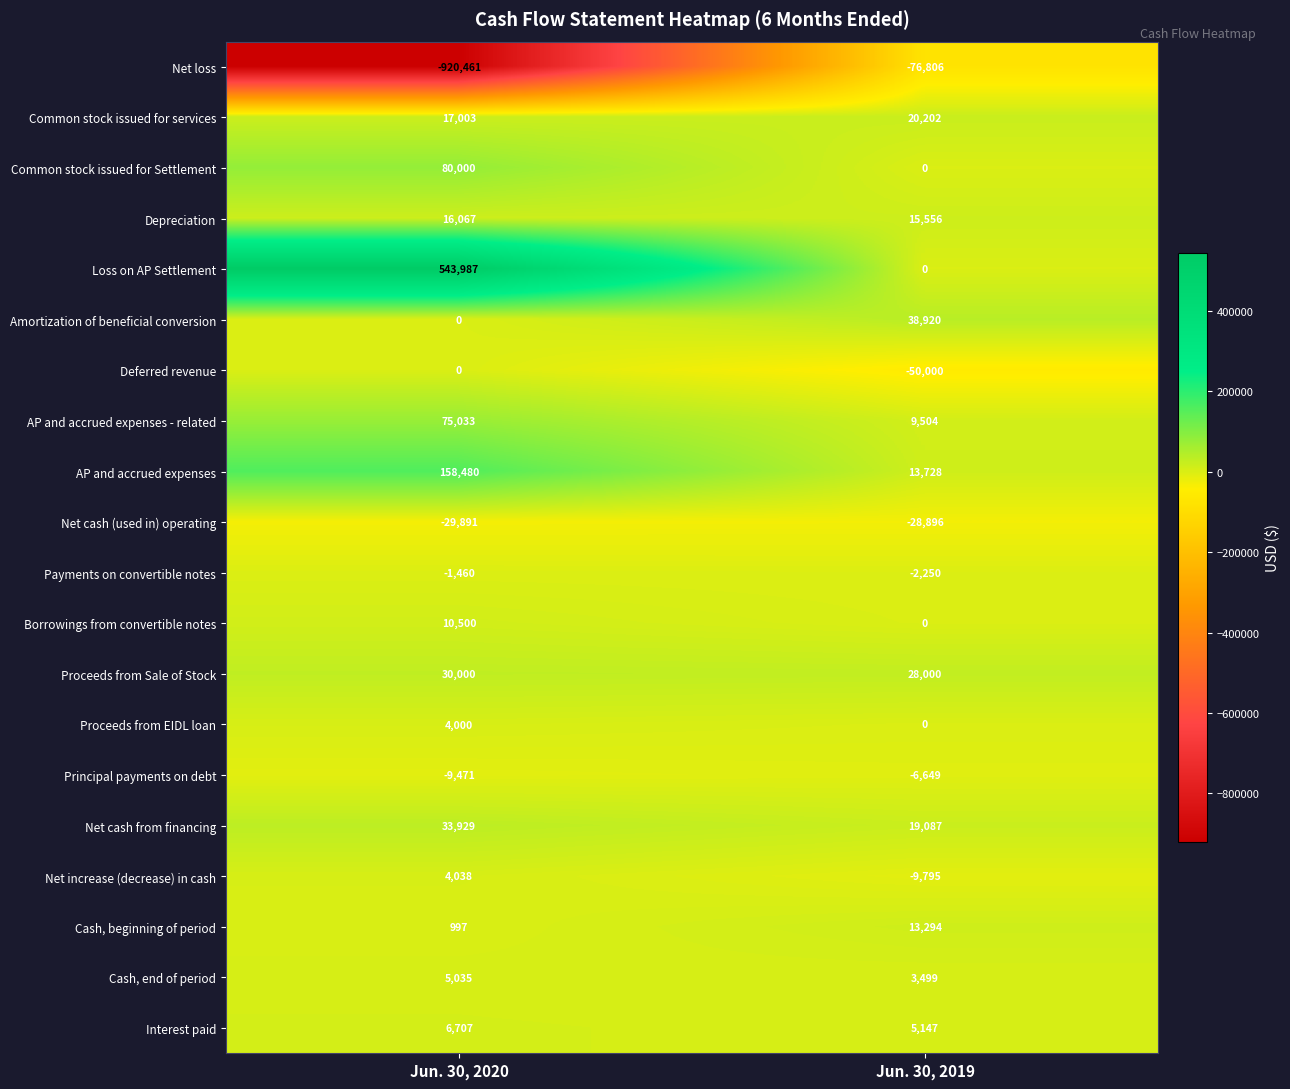

How many categories are shown in the chart?

2